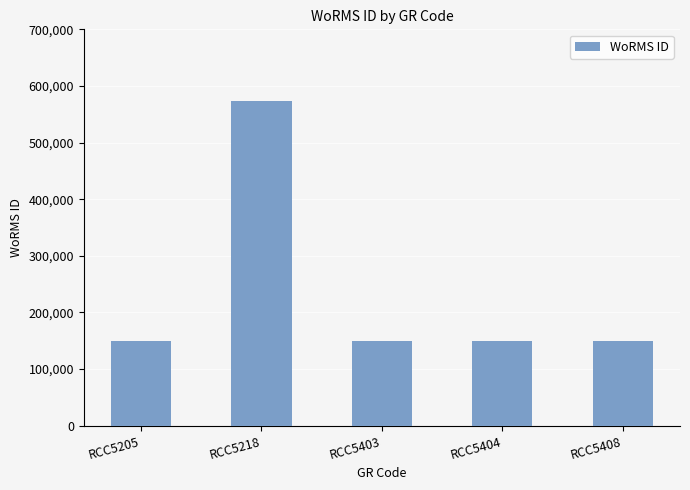

What is the greatest value displayed?

573610